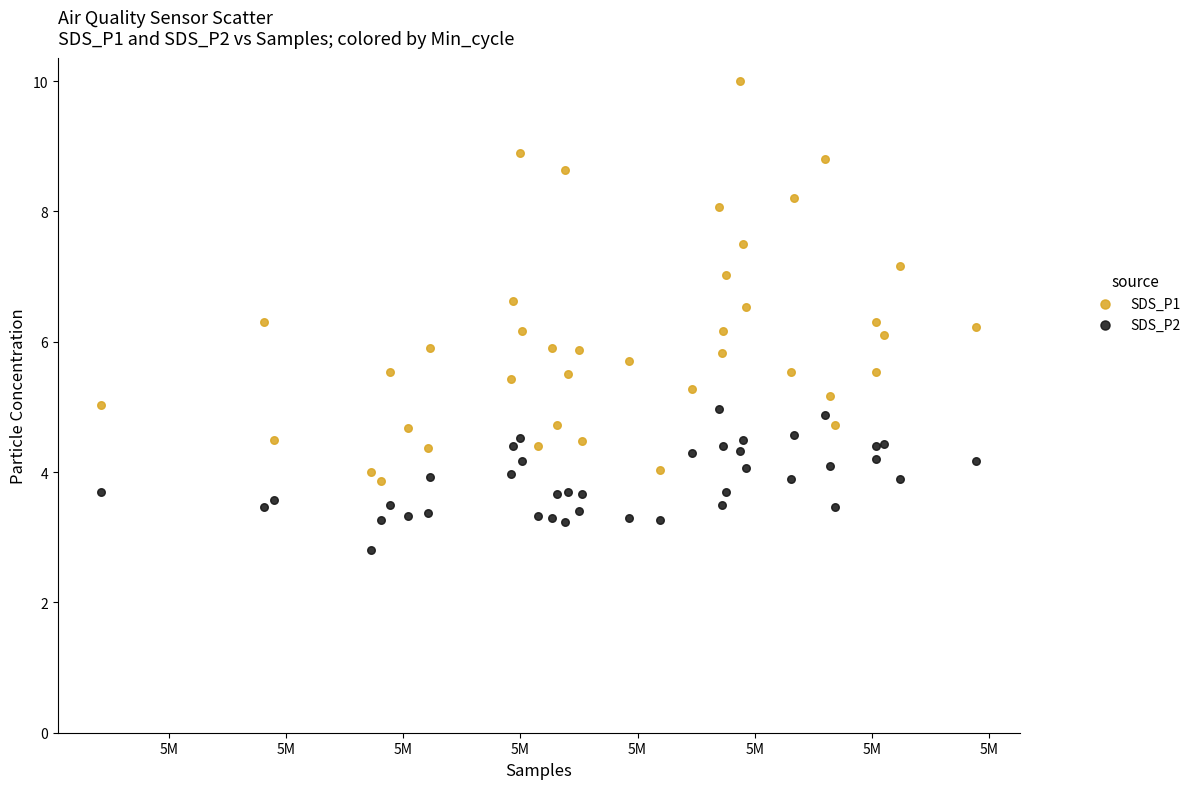

Which series reaches the minimum Y coordinate?

SDS_P2